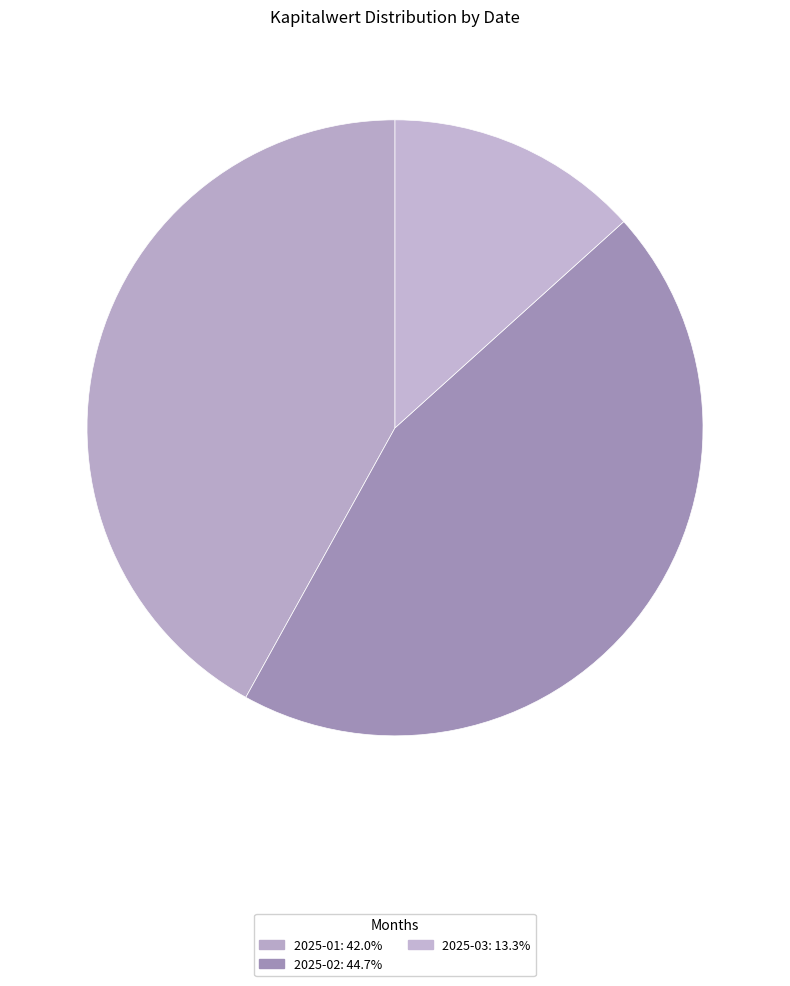

Is there a majority slice in this chart?

No